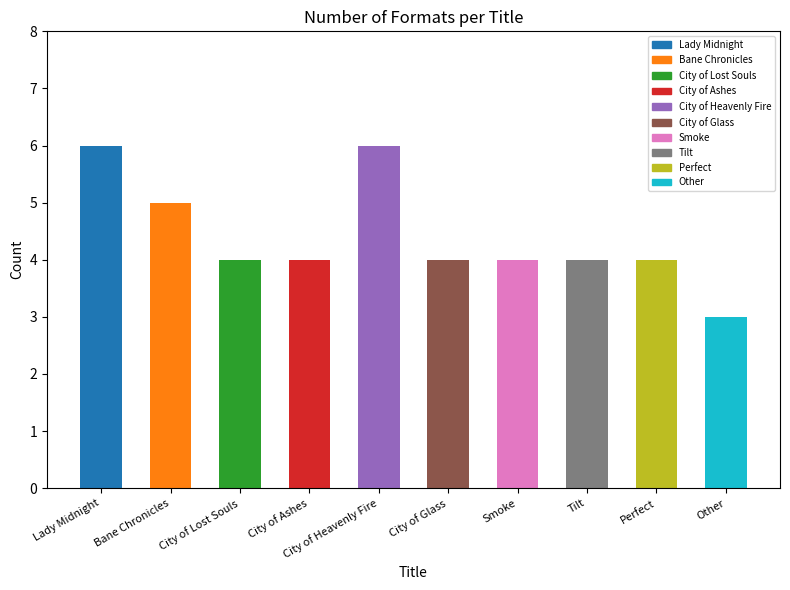

What is the label of the 8th bar from the left?

Tilt